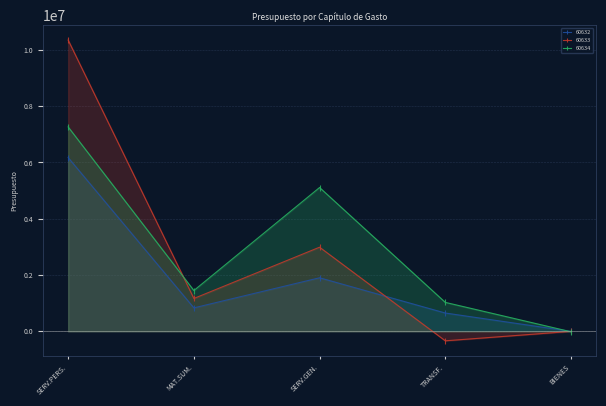

What is the smallest value displayed?

-335385